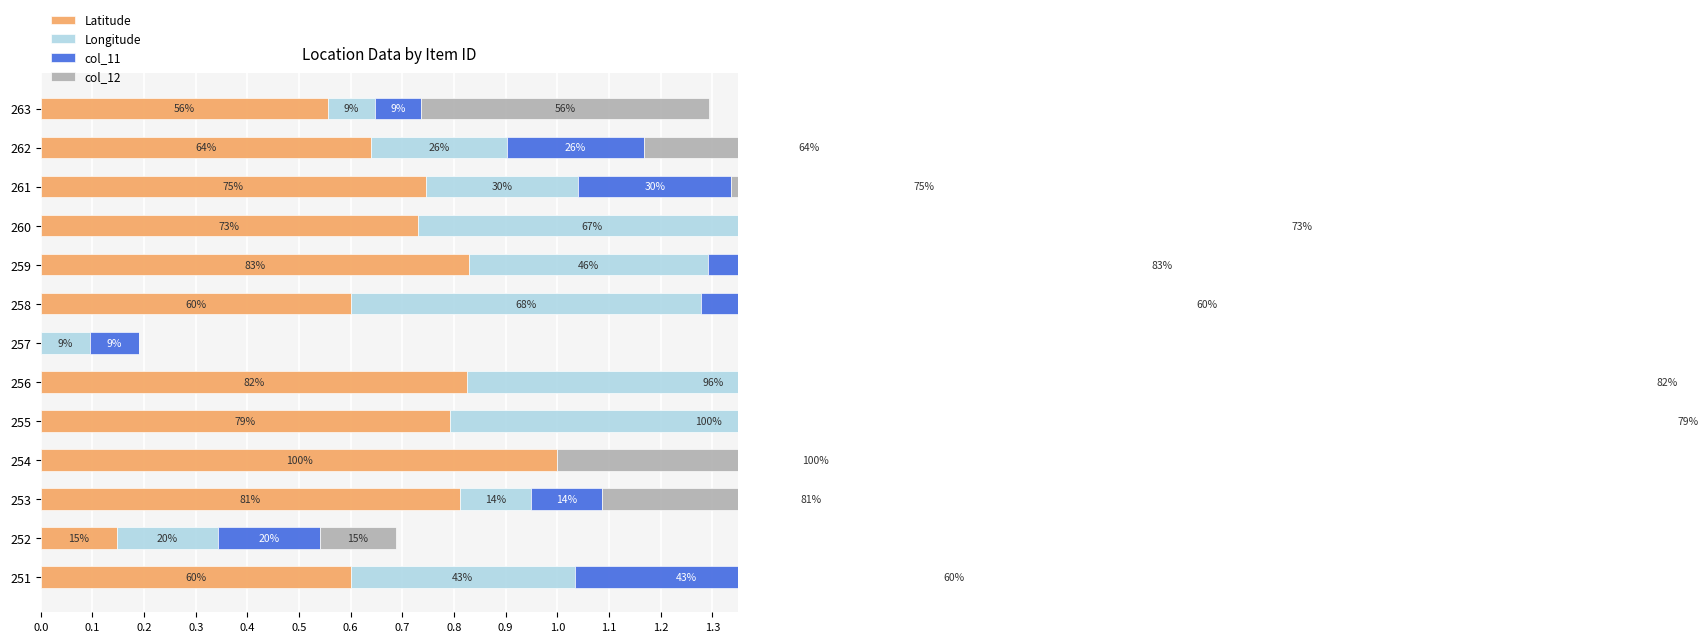

What are all the series names shown in the legend?

Latitude, Longitude, col_11, col_12